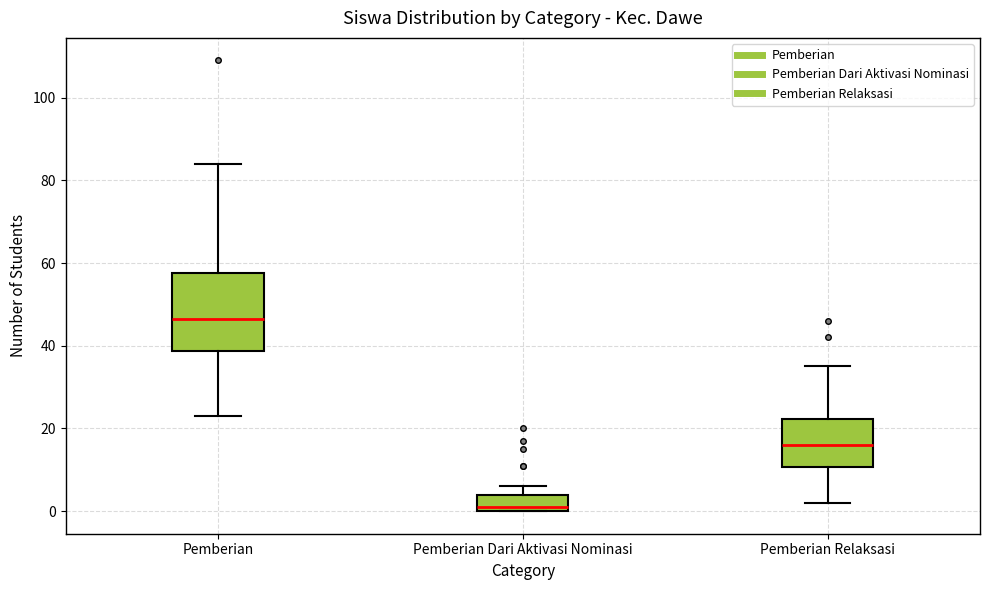

Which box's median line is the lowest?

Pemberian Dari Aktivasi Nominasi